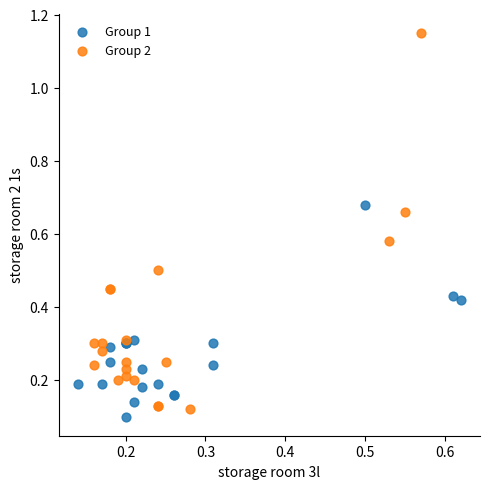

Which series has the largest Y range (max minus min)?

Group 2